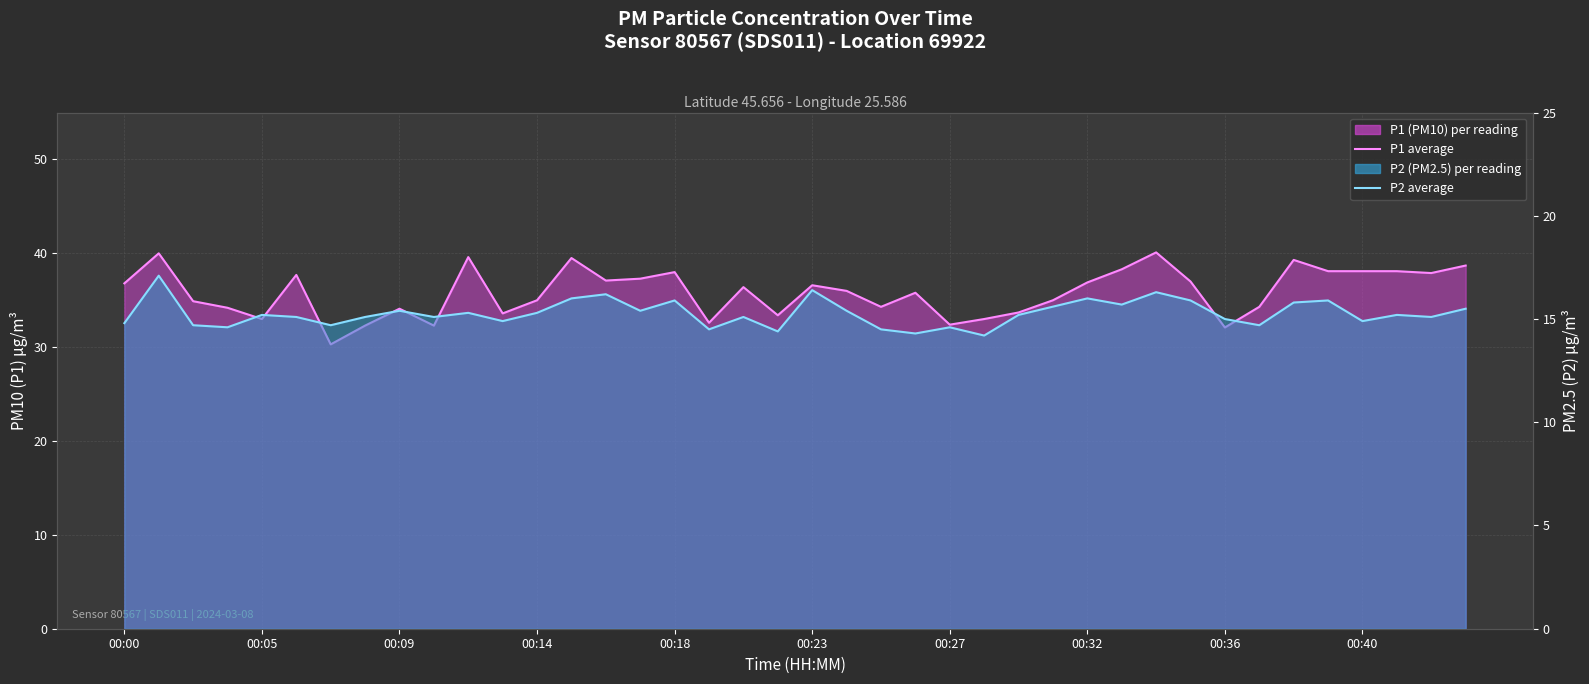

At how many categories does at least one series exceed 25?

40